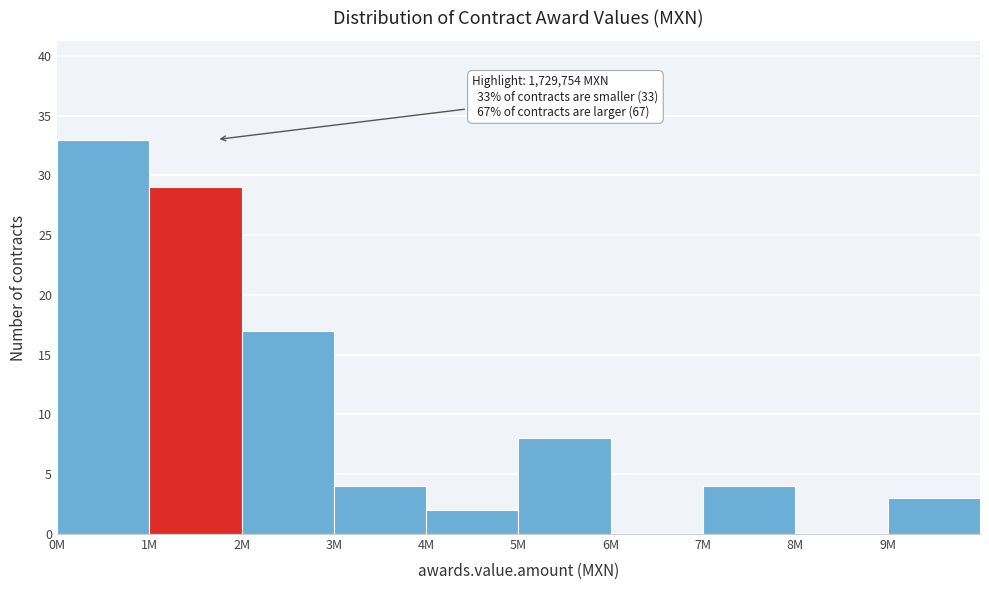

Reading left to right, extract all data points from this chart.

0M=33	1M=29	2M=17	3M=4	4M=2	5M=8	6M=0	7M=4	8M=0	9M=3